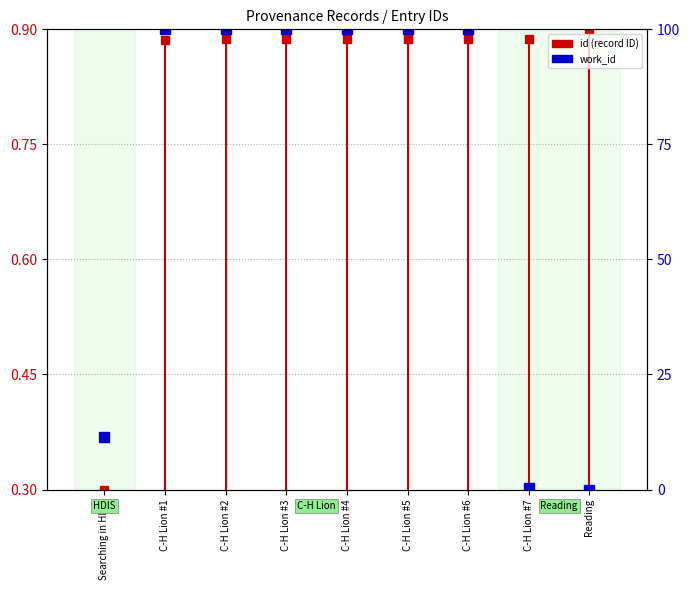

List the labels in order of value, smallest first.

Reading, C-H Lion #7, Searching in HDIS, C-H Lion #1, C-H Lion #2, C-H Lion #3, C-H Lion #4, C-H Lion #5, C-H Lion #6